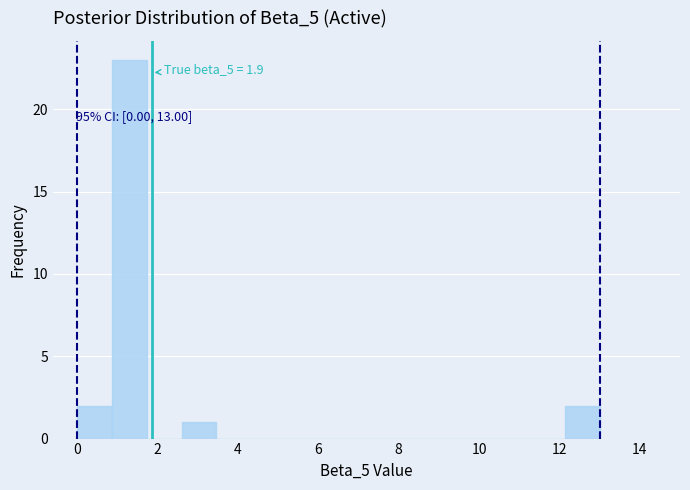

Which range on the x-axis has the tallest bar?

0.8 to 1.8